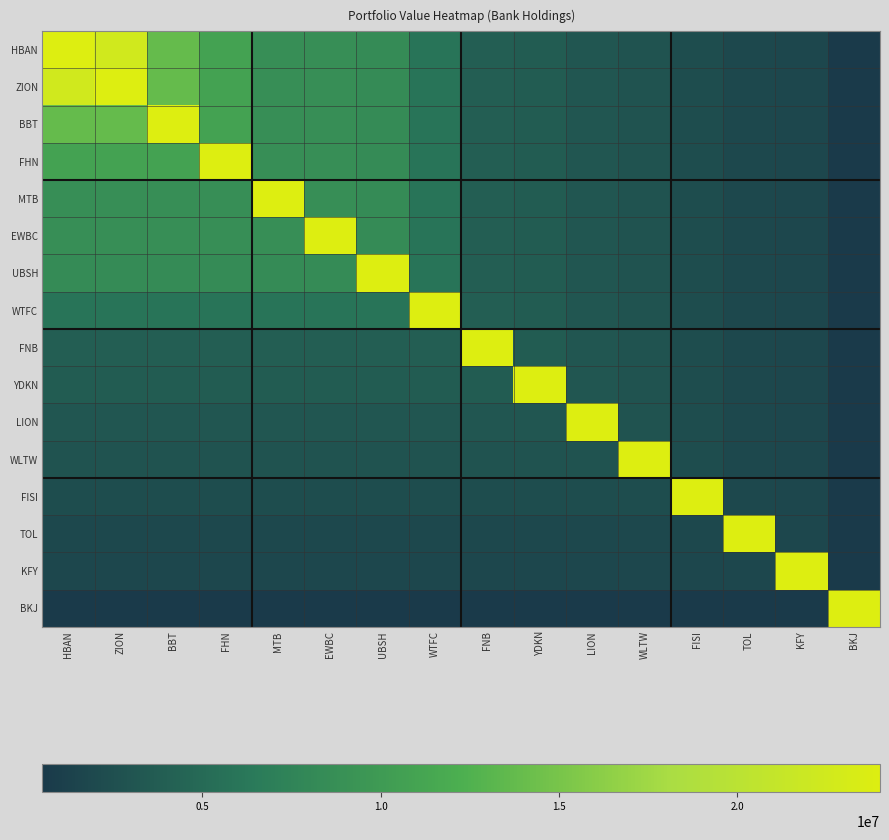

What is the spread (max minus min) of values at ZION?

23488000